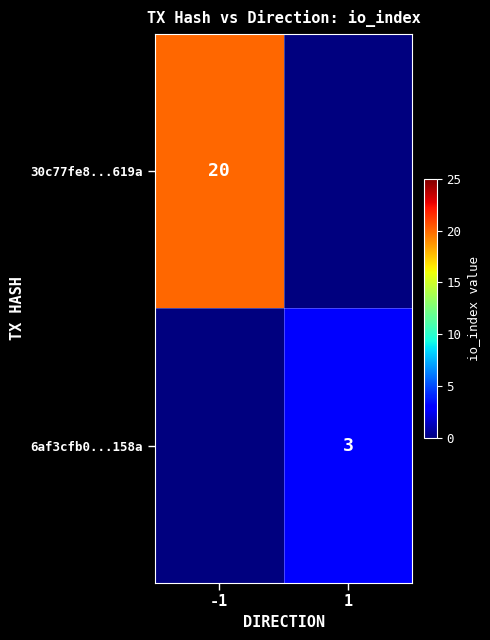

What is the maximum value shown in the chart?

20